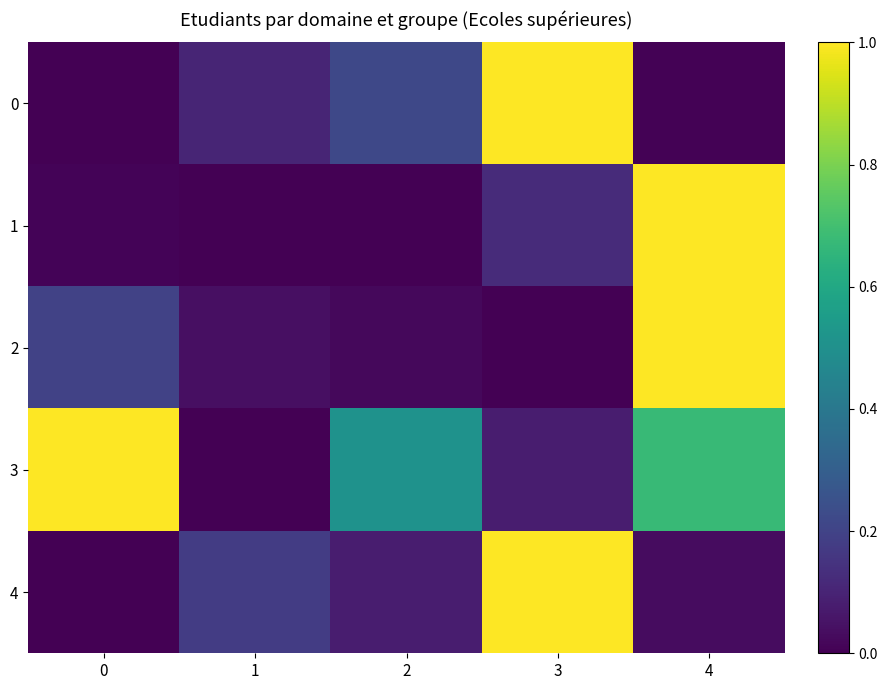

At 1, list the series in order from smallest to largest.

1, 3, 2, 0, 4